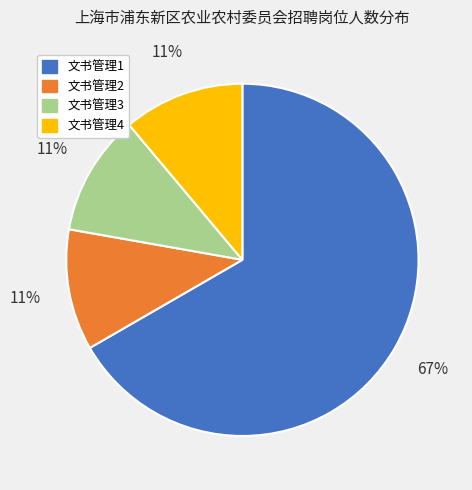

To the nearest percent, what is the combined percentage of 文书管理3 and 文书管理2?

22%